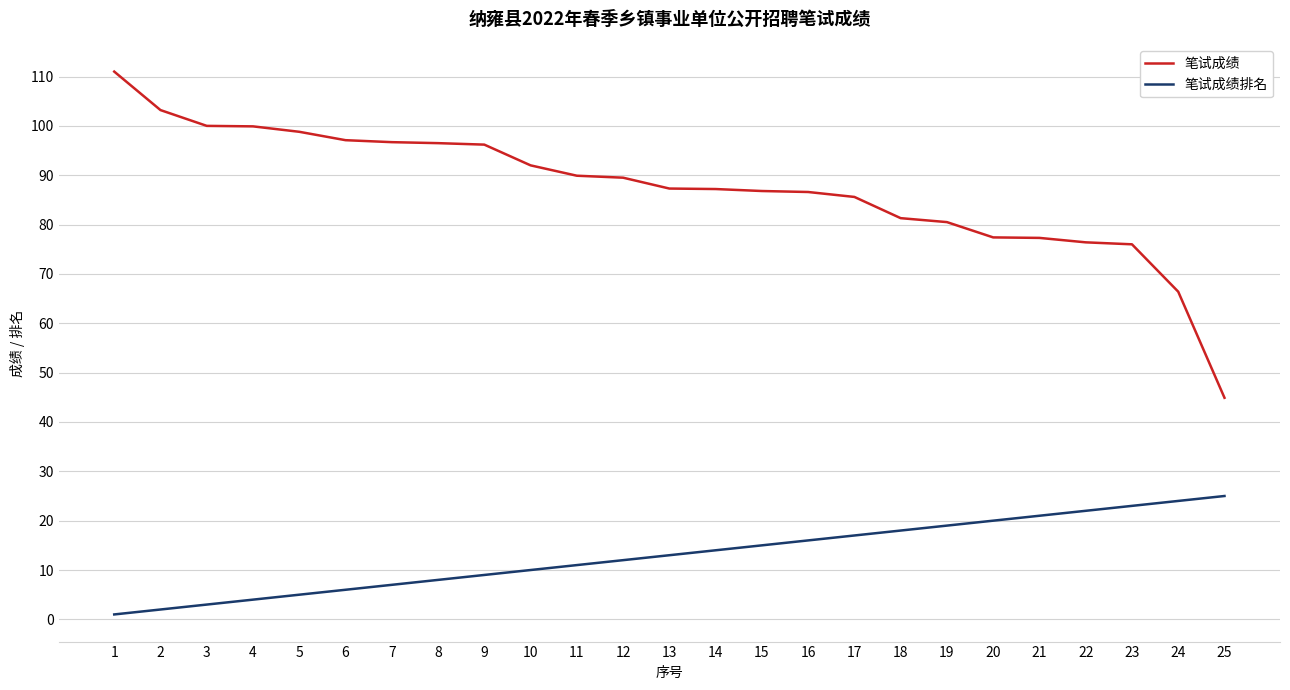

What value does the 笔试成绩 series have at 5?

98.8